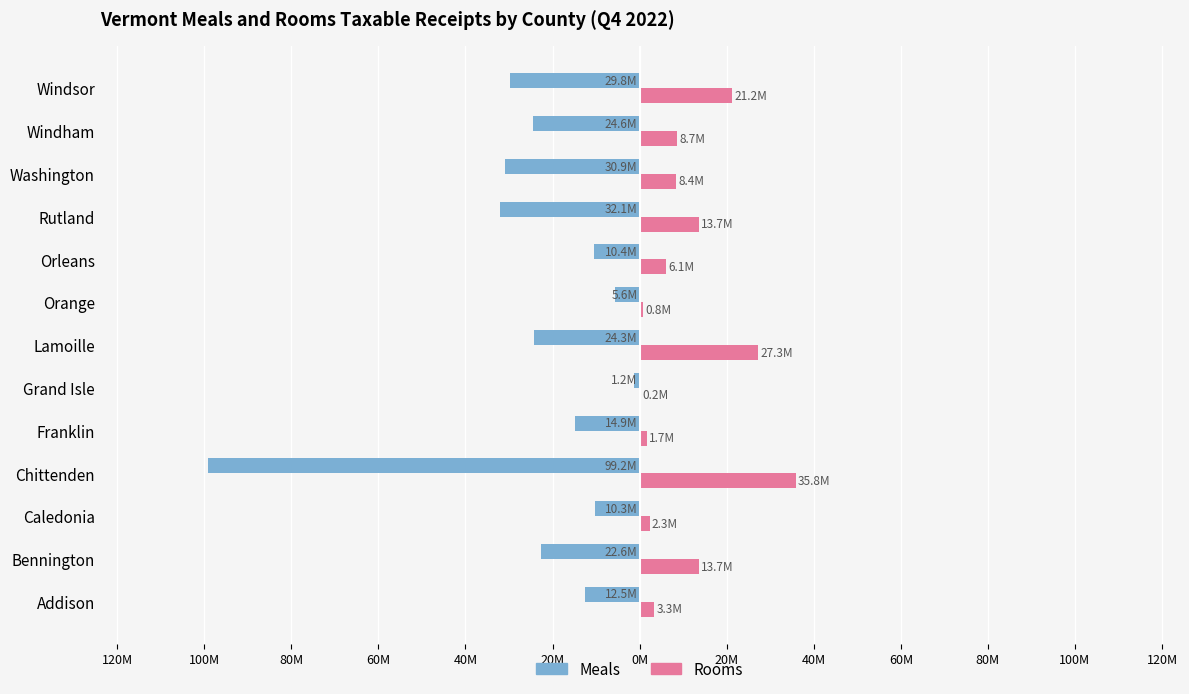

Reading right to left, list all the values displayed in this chart.

Meals: -29.8	-24.6	-30.9	-32.1	-10.4	-5.6	-24.3	-1.2	-14.9	-99.2	-10.3	-22.6	-12.5
Rooms: 21.2	8.7	8.4	13.7	6.1	0.8	27.3	0.2	1.7	35.8	2.3	13.7	3.3